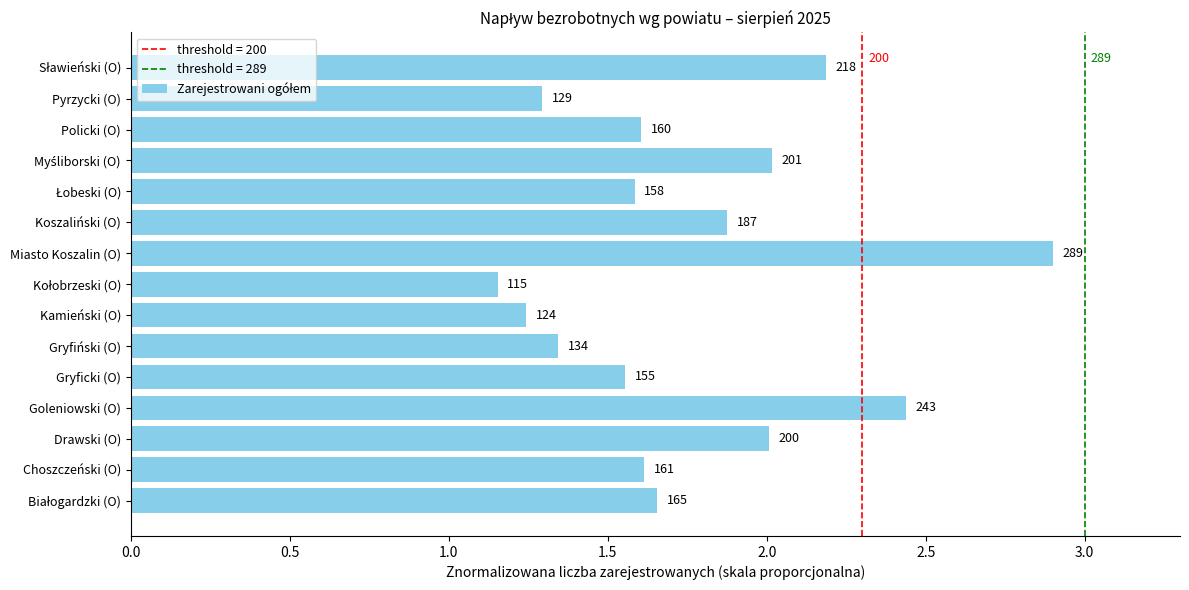

How many bars are there in total?

15